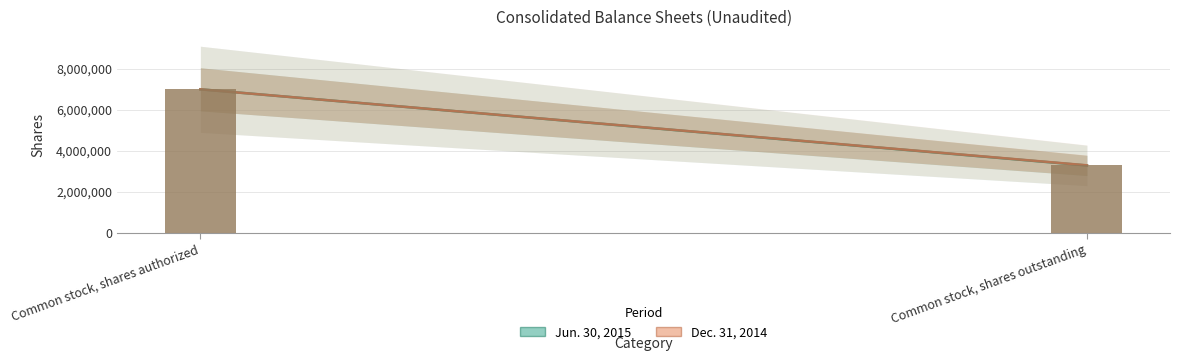

How many groups of bars are there?

2